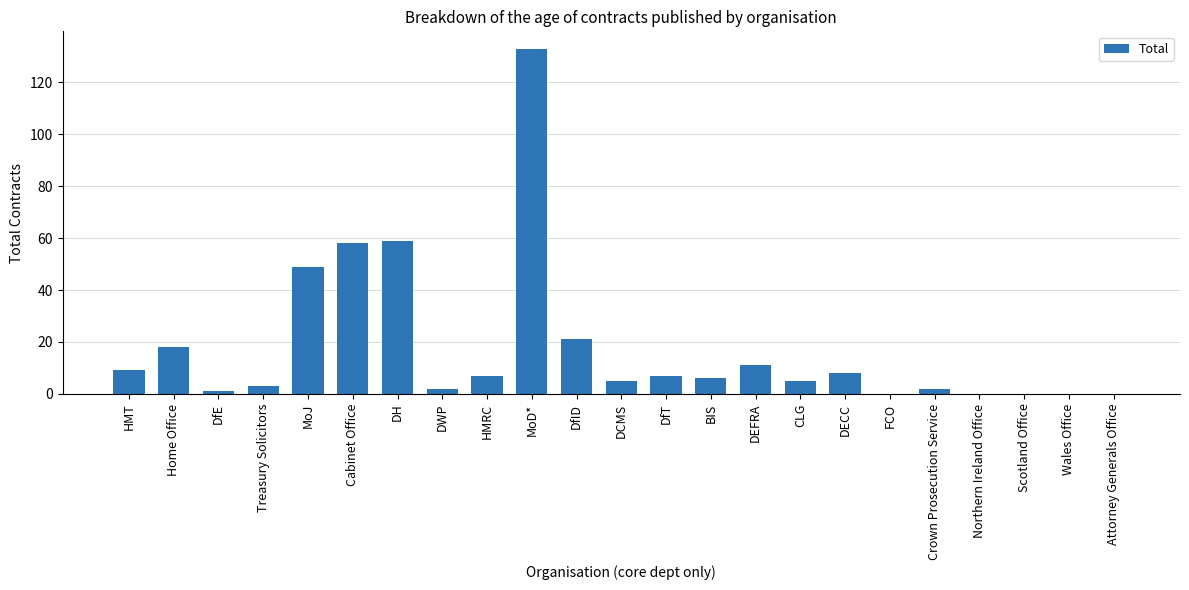

At which category does the chart reach its peak across all series?

MoD*